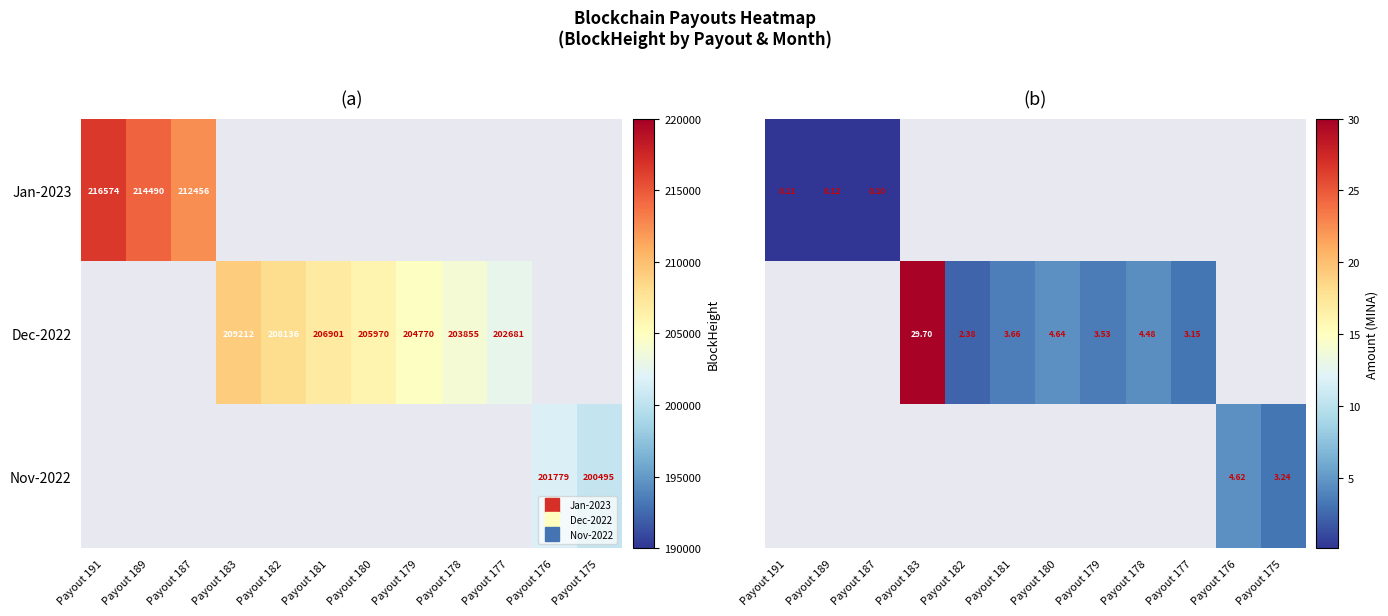

Is the value of Dec-2022 at Payout 180 greater than the value of Jan-2023 at Payout 180?

No